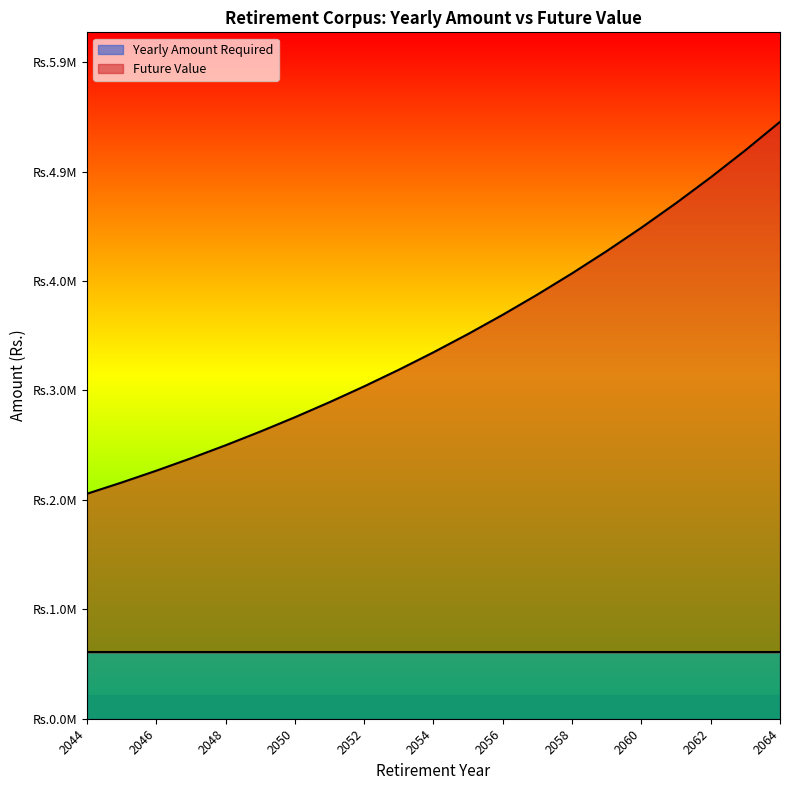

True or false: there are more than 0 points higher than both neighbors.

False